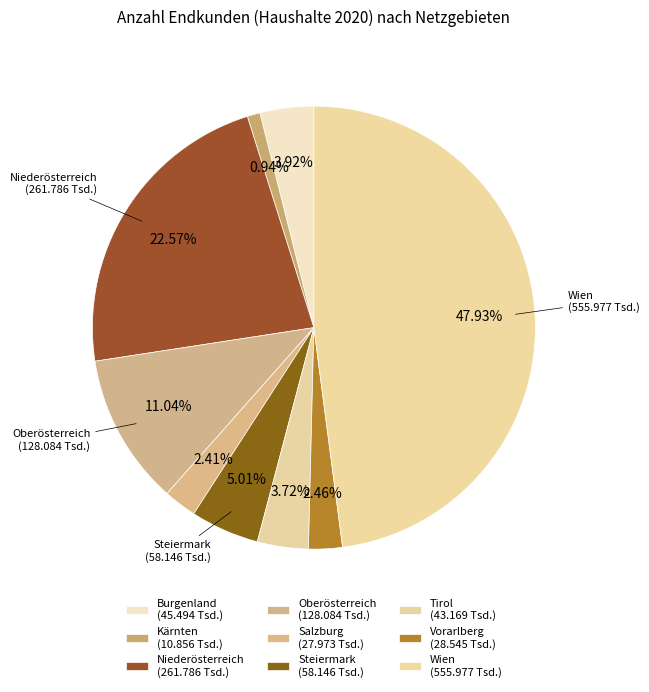

Do Oberösterreich and Kärnten together represent more than half of the pie?

No